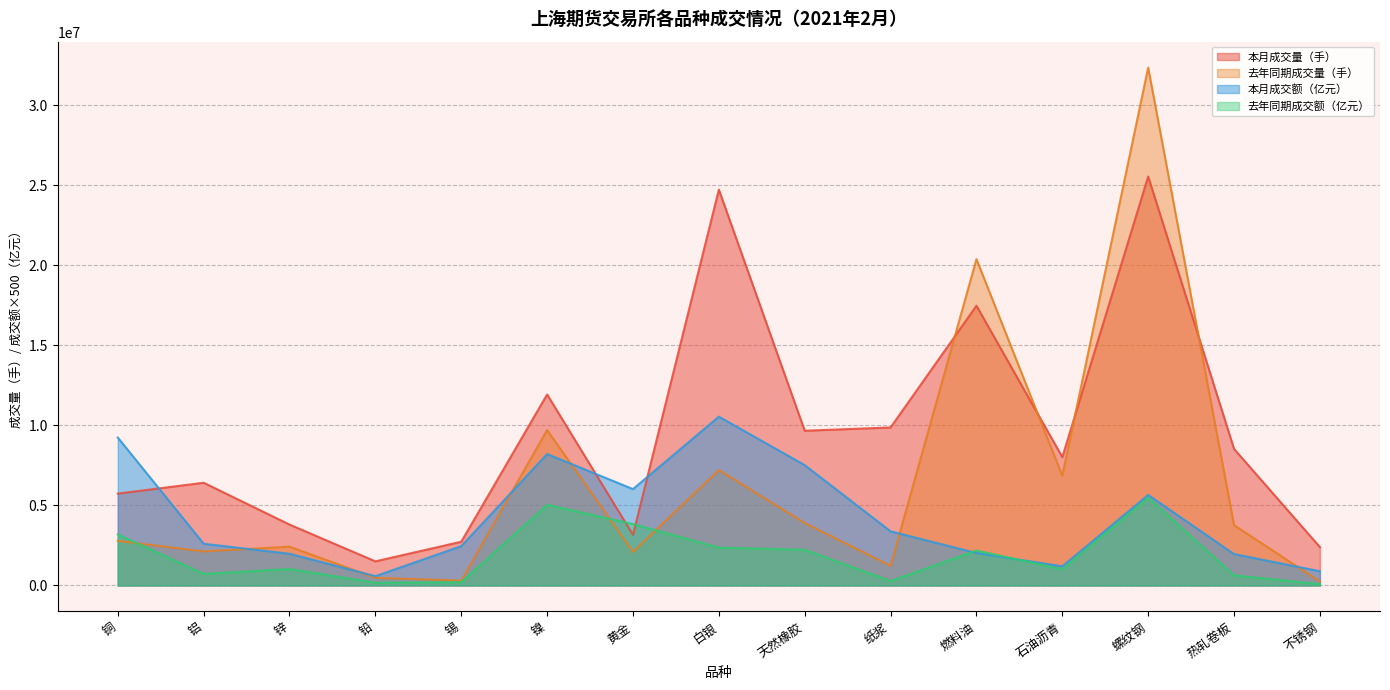

How many times do 本月成交量（手） and 本月成交额（亿元） cross each other?

3